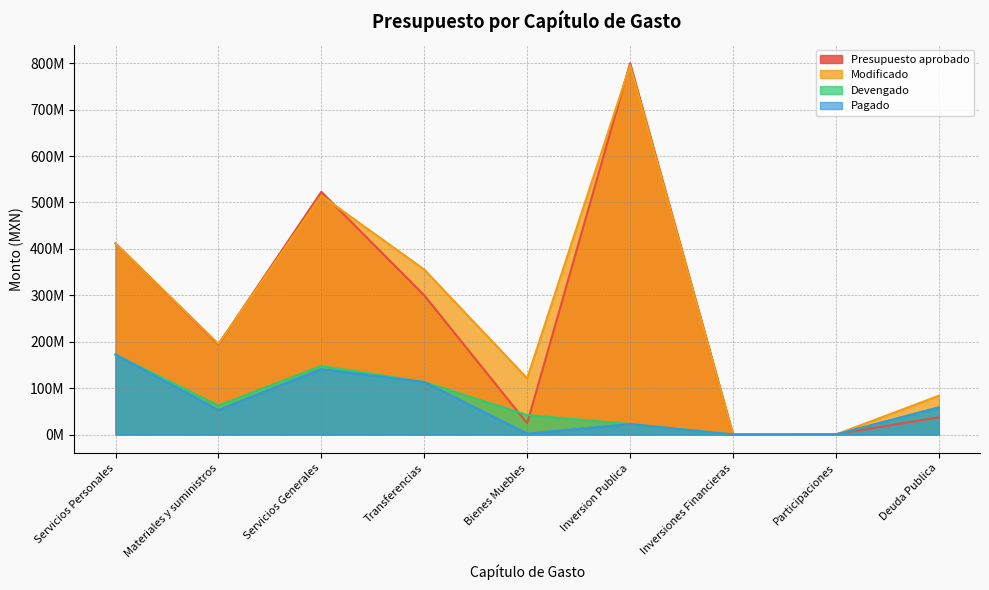

What position from the right is Inversiones Financieras?

3